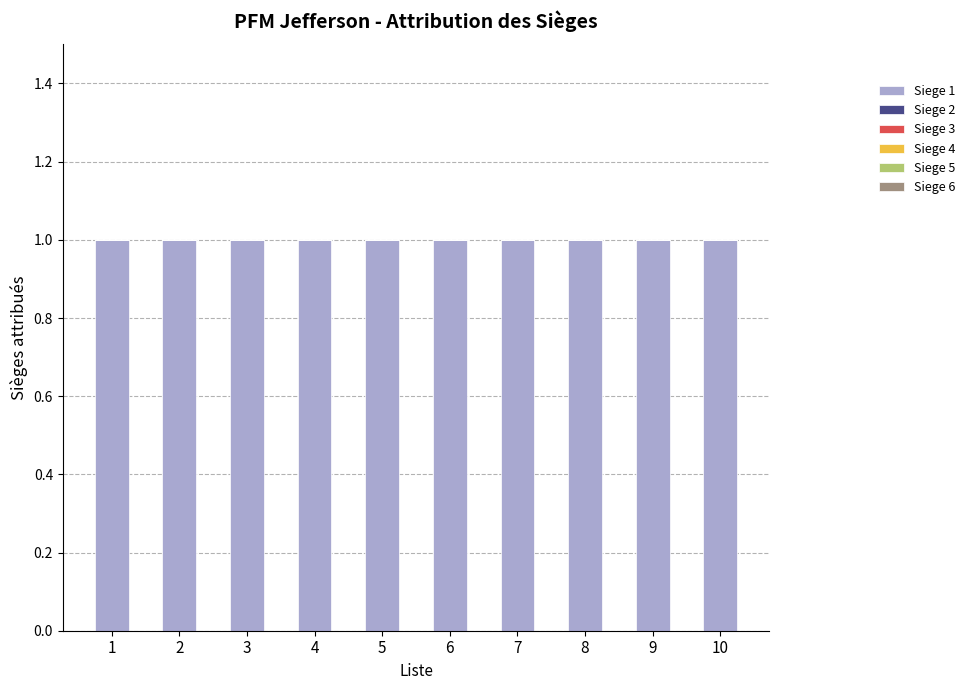

Count the number of data series in this chart.

6